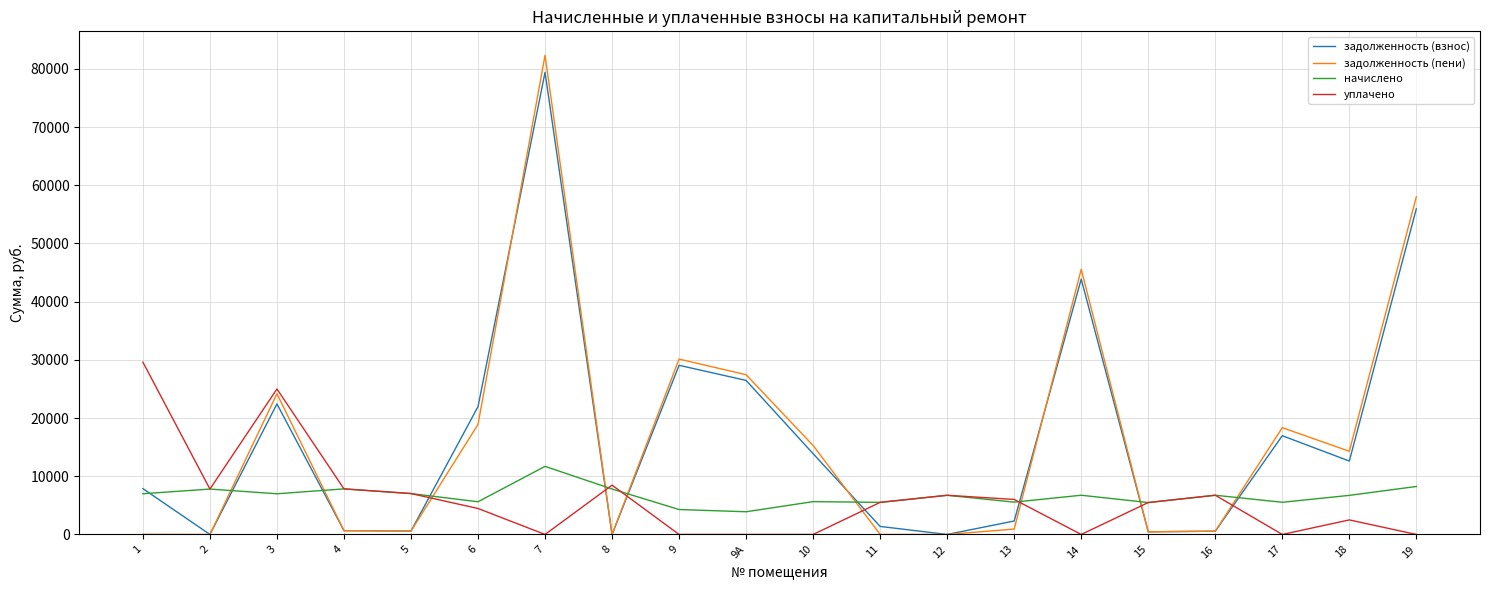

Is the value of задолженность (взнос) at 3 greater than the value of начислено at 12?

Yes